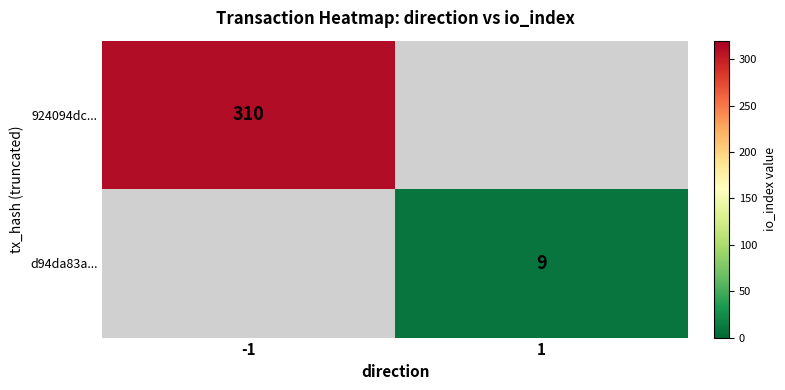

How many data points does each series have?

2